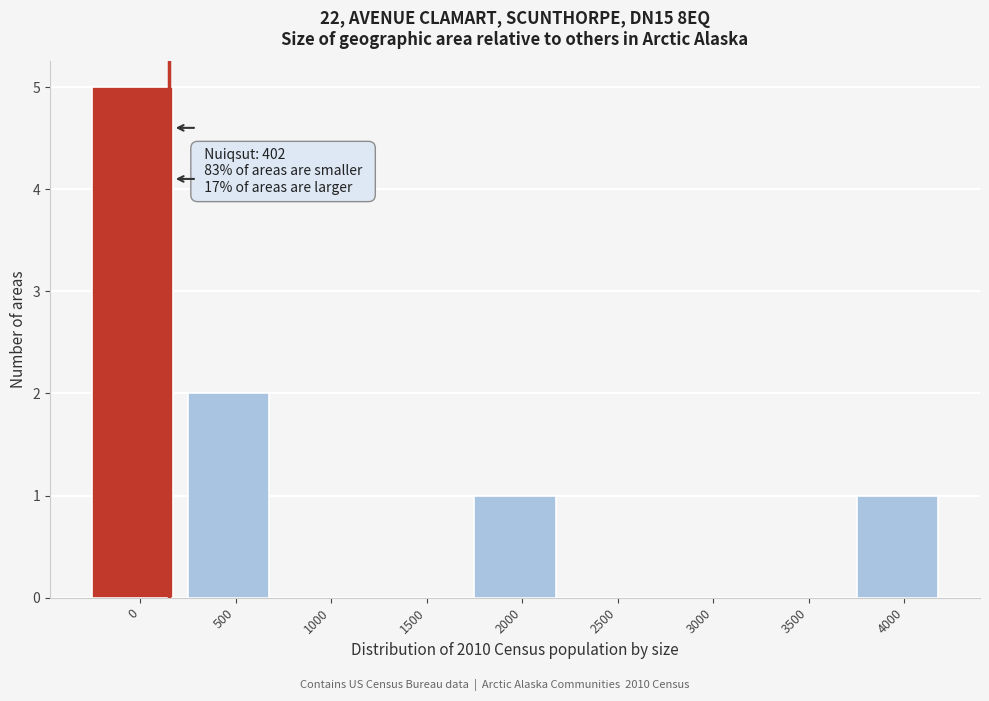

Reading right to left, transcribe all the data shown in this chart.

4000=1	3500=0	3000=0	2500=0	2000=1	1500=0	1000=0	500=2	0=5